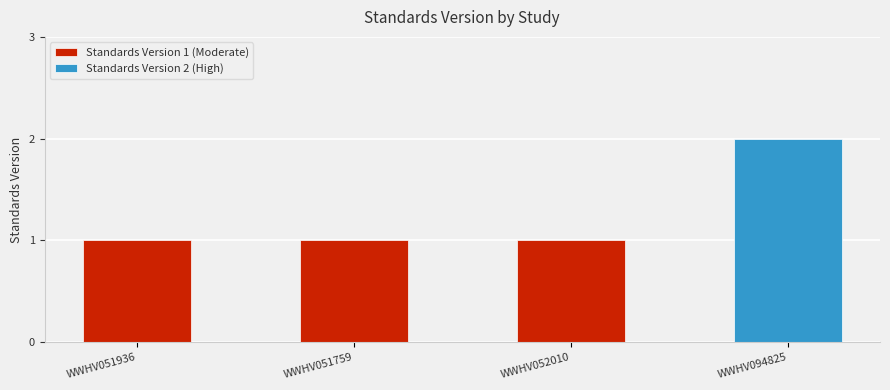

What position from the left is WWHV094825?

4